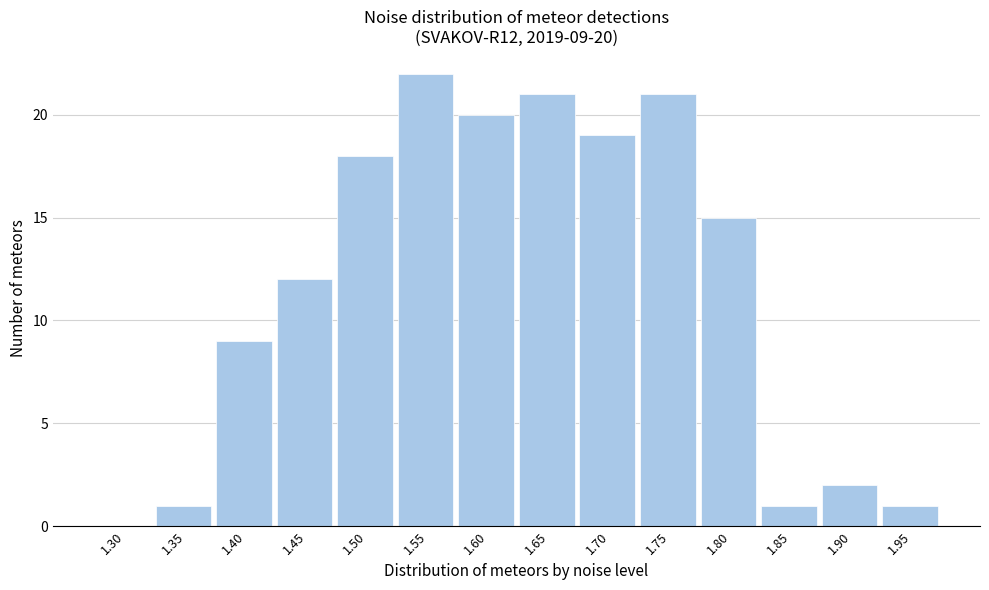

Reading right to left, extract all data points from this chart.

1.95=1	1.90=2	1.85=1	1.80=15	1.75=21	1.70=19	1.65=21	1.60=20	1.55=22	1.50=18	1.45=12	1.40=9	1.35=1	1.30=0